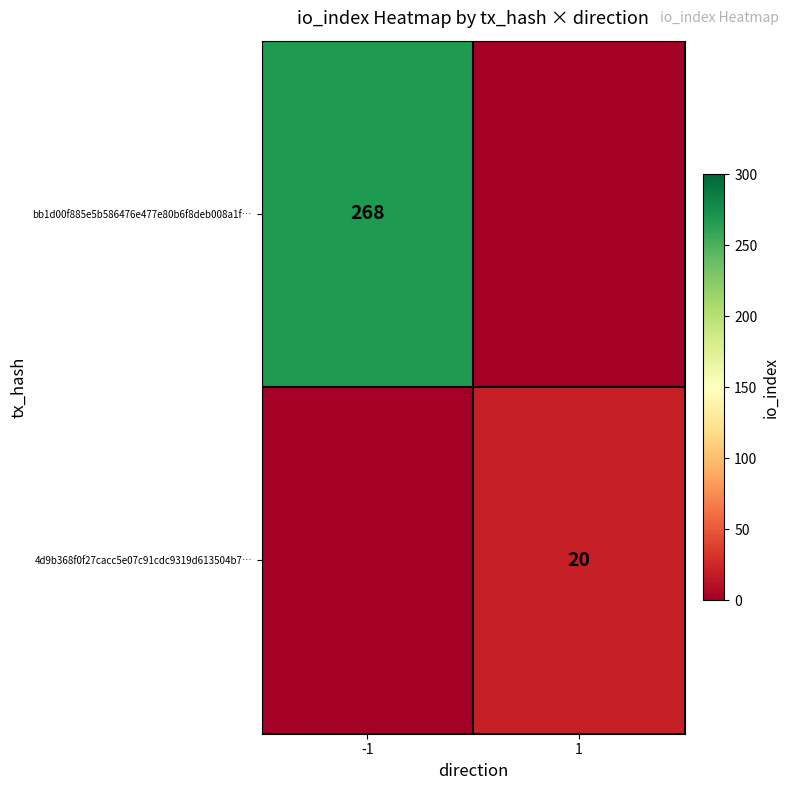

At how many categories does at least one series exceed 186?

1